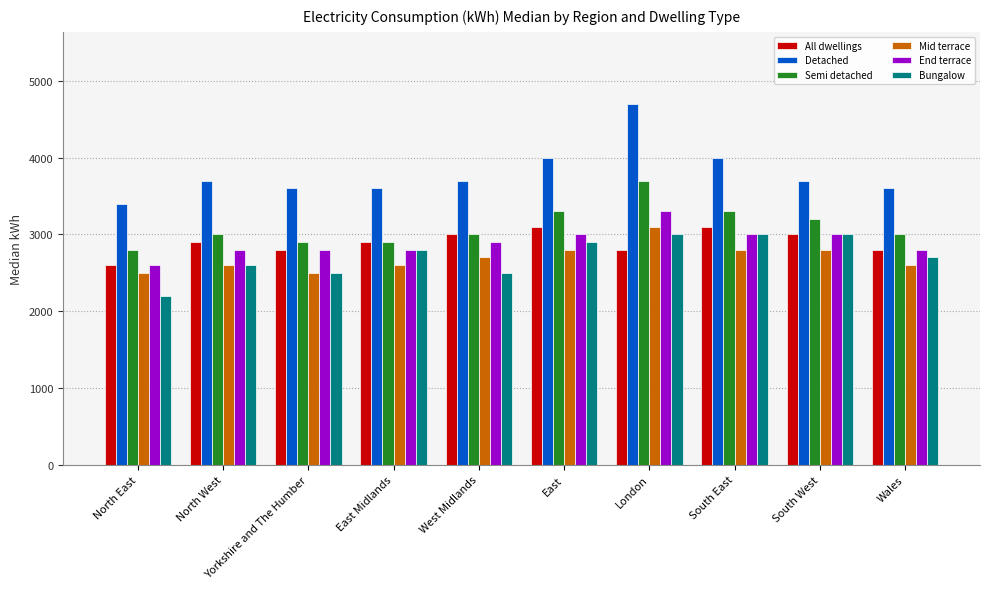

At how many categories does at least one series exceed 3133?

10